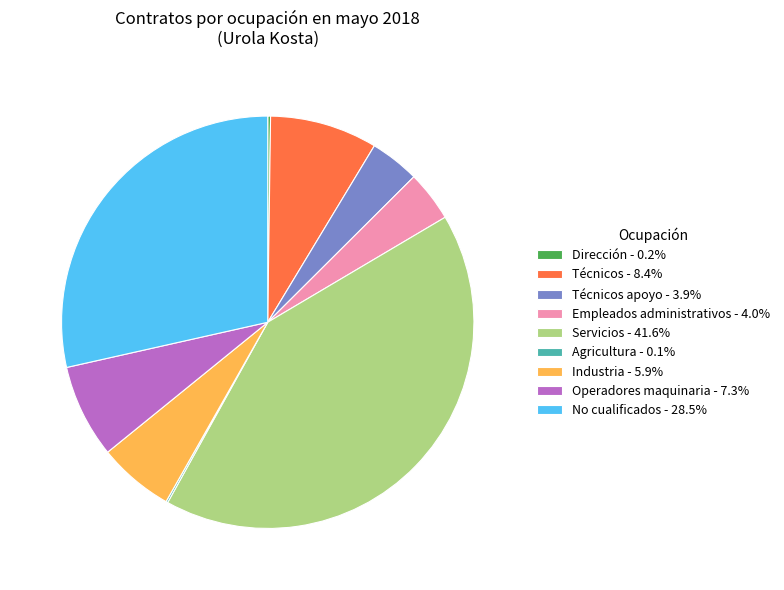

Is there a majority slice in this chart?

No